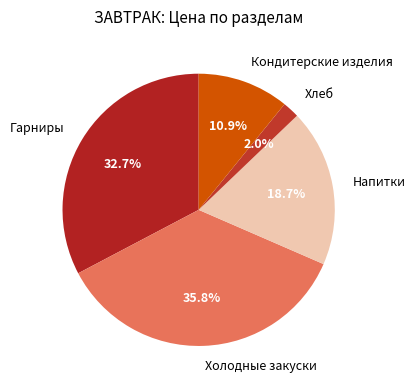

How many segments does this pie chart have?

5